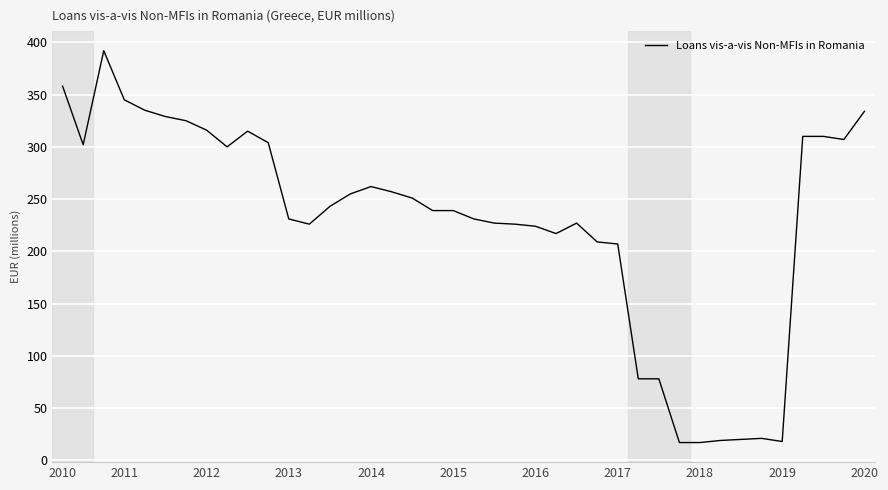

What is the difference between the maximum and minimum values?

375